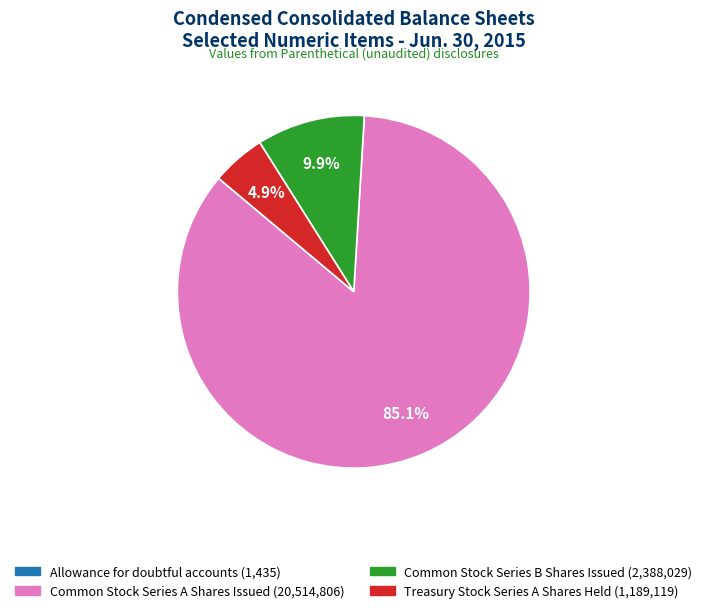

Between Common Stock Series A Shares Issued and Treasury Stock Series A Shares Held, which is larger?

Common Stock Series A Shares Issued